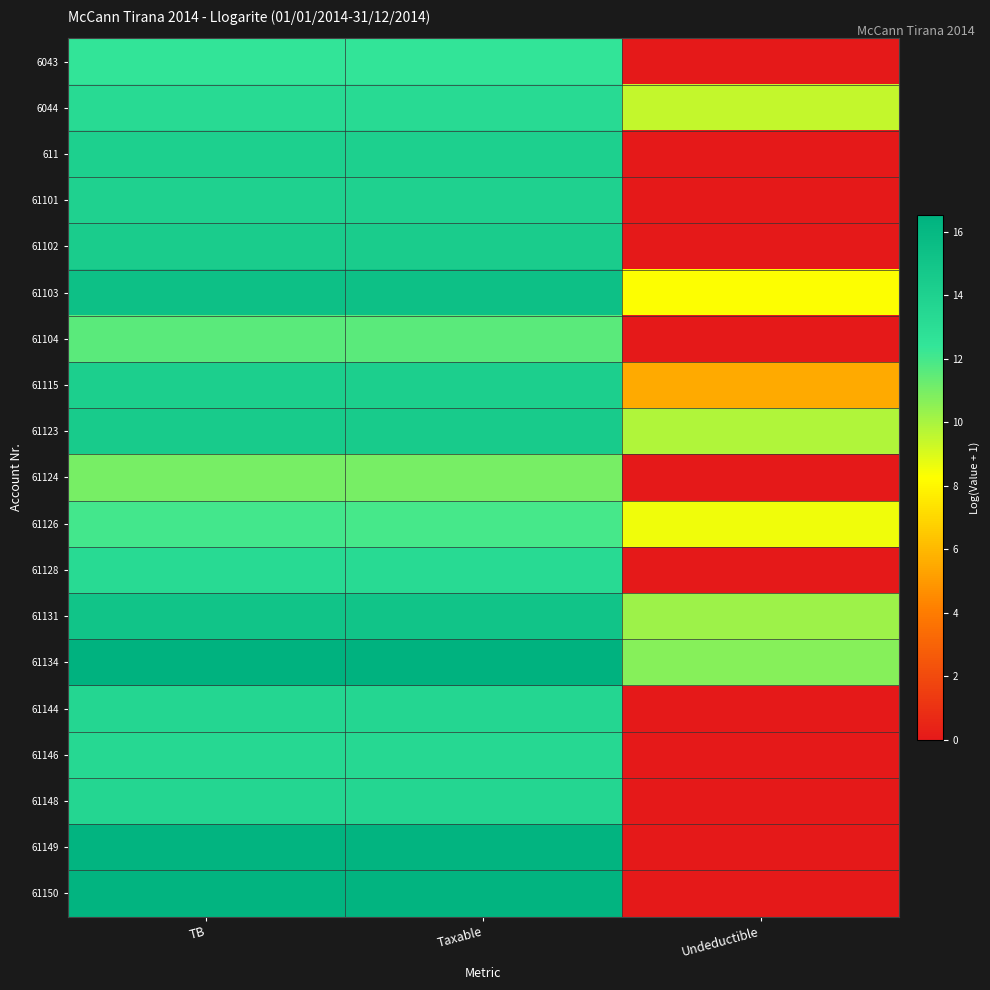

List the series in order of their peak value, highest first.

61134, 61149, 61150, 61103, 61131, 61123, 61102, 61115, 611, 61101, 61144, 61148, 61146, 6044, 61128, 6043, 61126, 61104, 61124